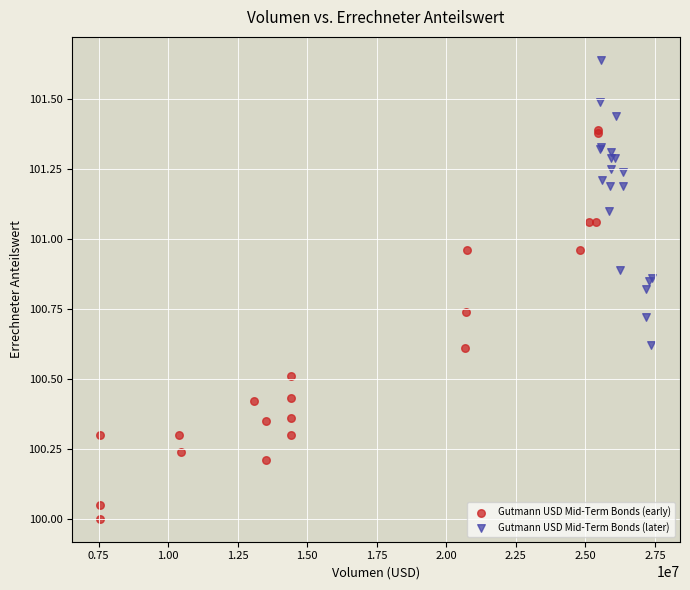

Which series reaches the maximum Y coordinate?

Gutmann USD Mid-Term Bonds (later)